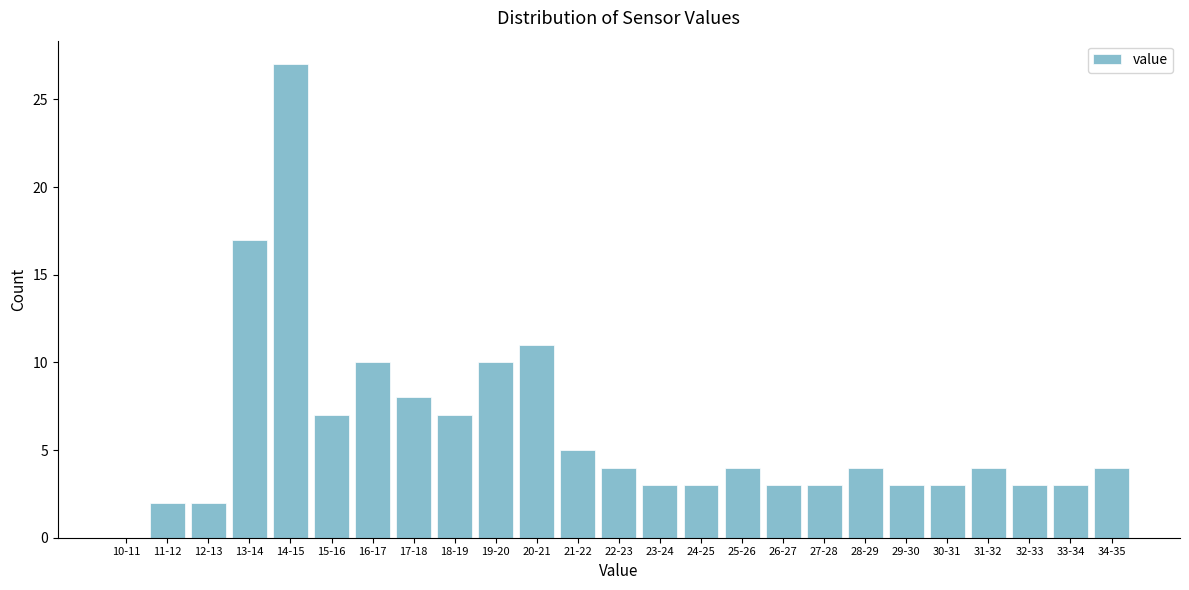

Reading right to left, what are all the values shown in this chart?

34-35=4	33-34=3	32-33=3	31-32=4	30-31=3	29-30=3	28-29=4	27-28=3	26-27=3	25-26=4	24-25=3	23-24=3	22-23=4	21-22=5	20-21=11	19-20=10	18-19=7	17-18=8	16-17=10	15-16=7	14-15=27	13-14=17	12-13=2	11-12=2	10-11=0